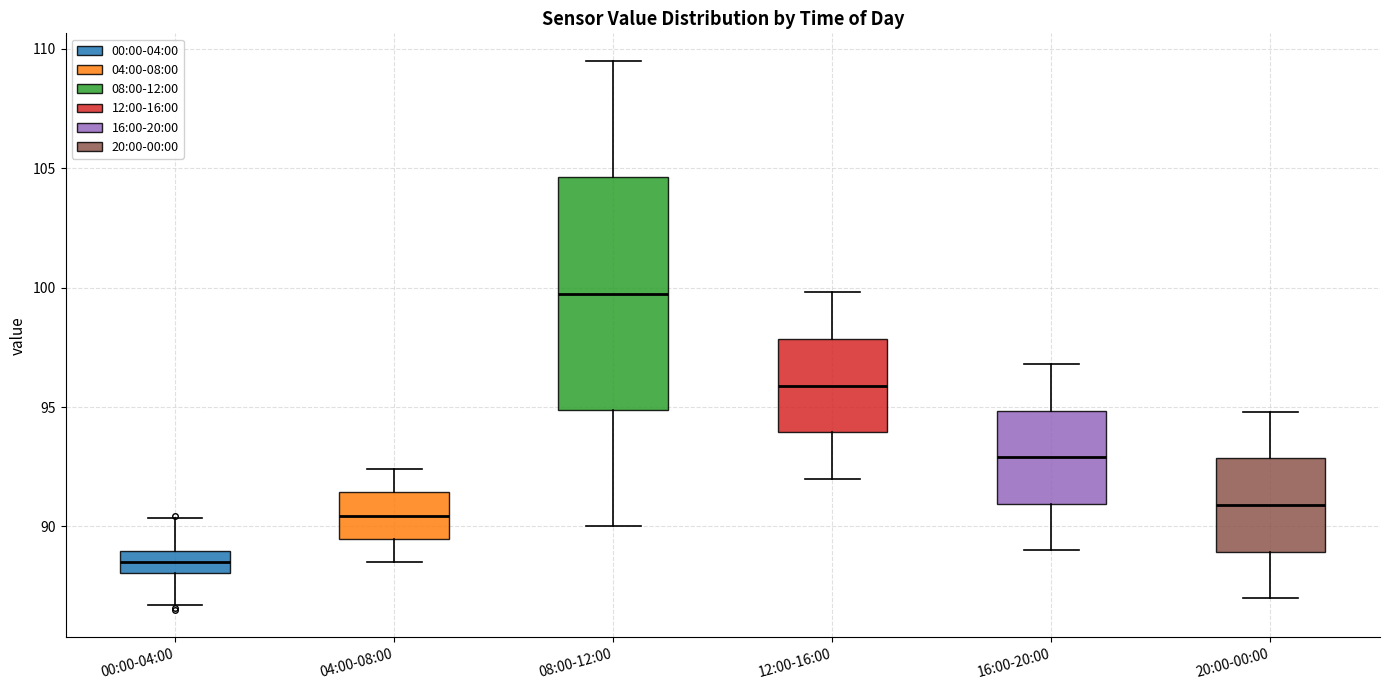

Reading left to right, read every box against the y-axis: the position of its median line, the range the box covers, and the ends of its whiskers. The values are not printed on the chart, so give them approximately, as read against the axis.

00:00-04:00: median 88.5, box 88.0 to 89.0, whiskers 86.5 to 90.5
04:00-08:00: median 90.5, box 89.5 to 91.5, whiskers 88.5 to 92.5
08:00-12:00: median 100.0, box 95.0 to 104.5, whiskers 90.0 to 109.5
12:00-16:00: median 96.0, box 94.0 to 98.0, whiskers 92.0 to 100.0
16:00-20:00: median 93.0, box 91.0 to 95.0, whiskers 89.0 to 97.0
20:00-00:00: median 91.0, box 89.0 to 93.0, whiskers 87.0 to 95.0